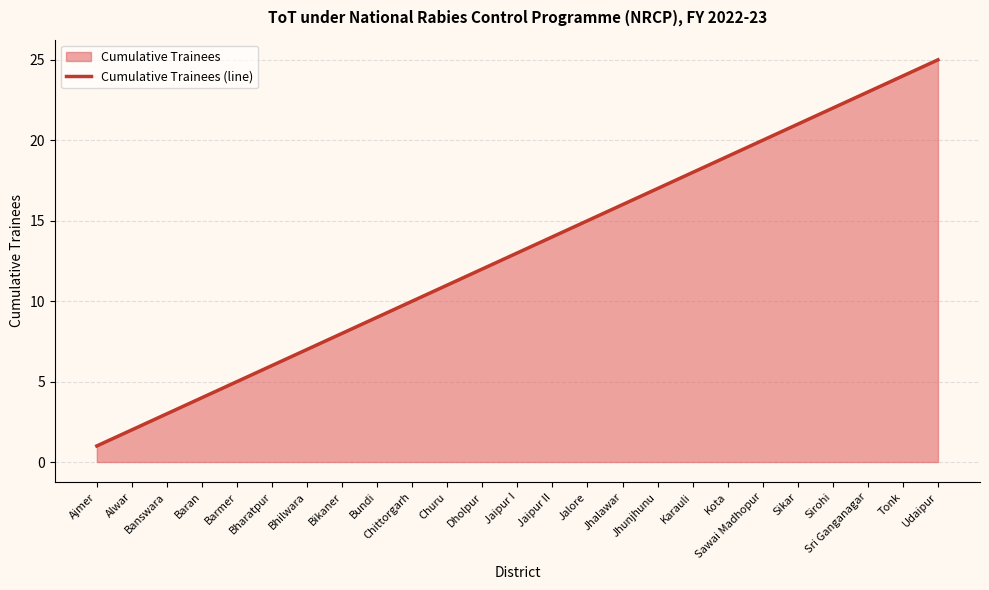

How many lines are shown in the chart?

1